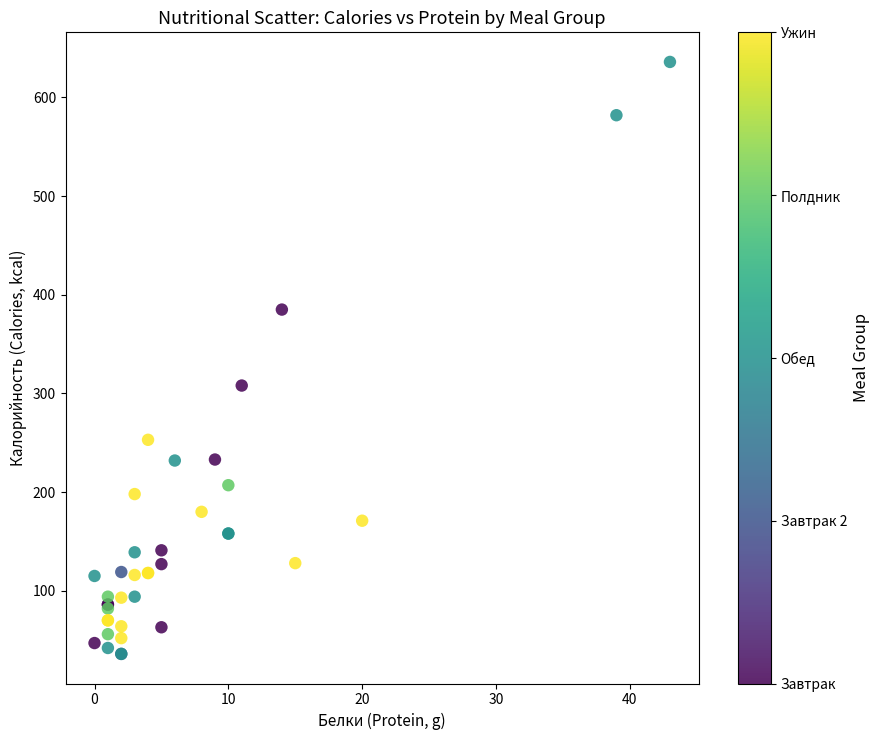

What Y value in the scatter plot is closest to 336?

308